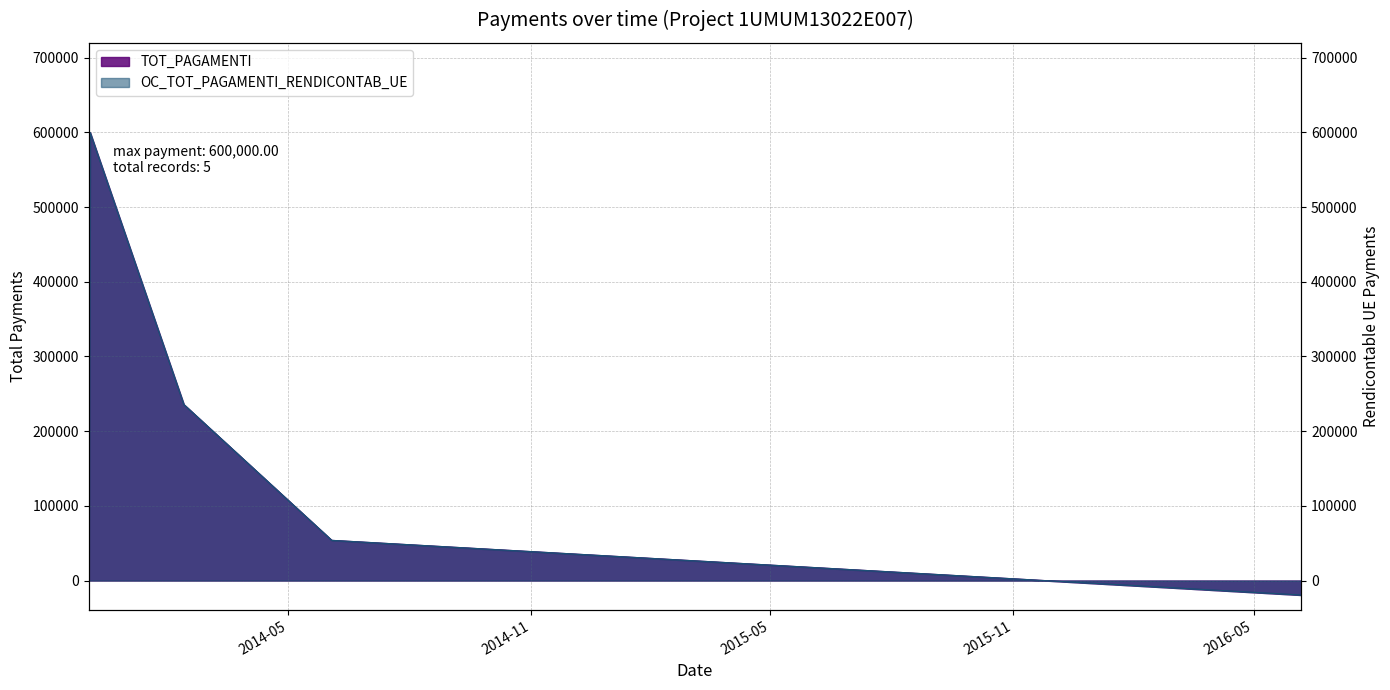

How many categories are shown in the chart?

5